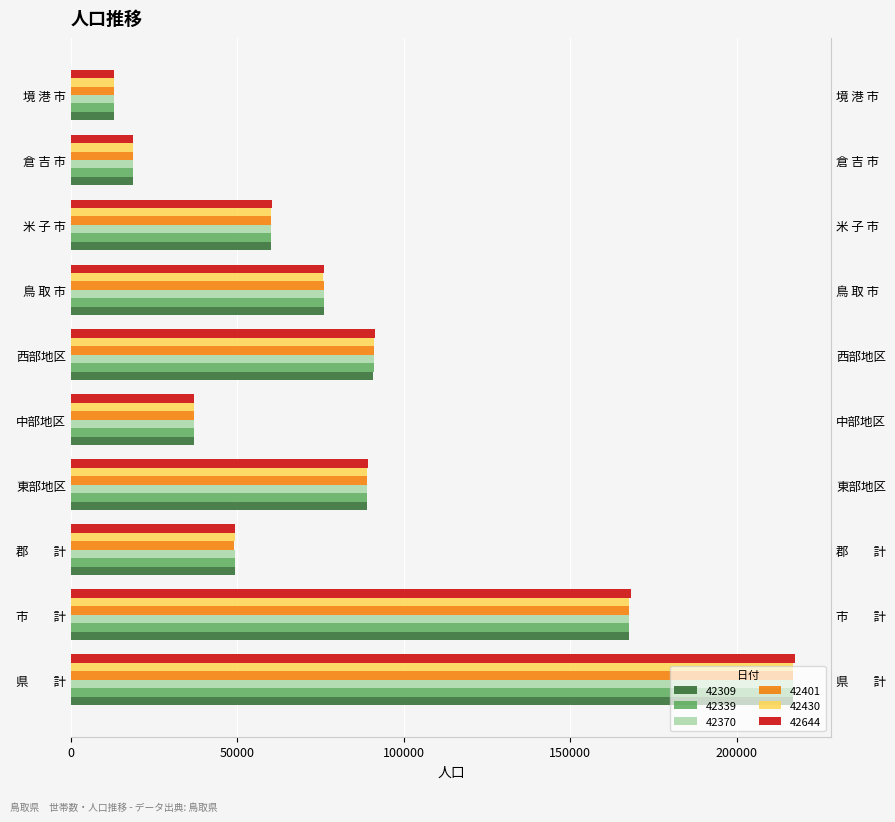

What is the spread (max minus min) of values at 郡　　計?

113